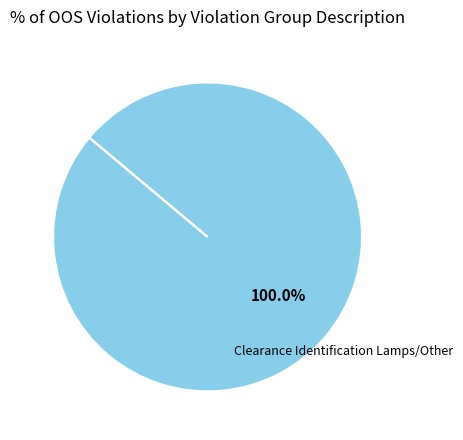

What percentage is the Clearance Identification Lamps/Other slice, to the nearest percent?

100%